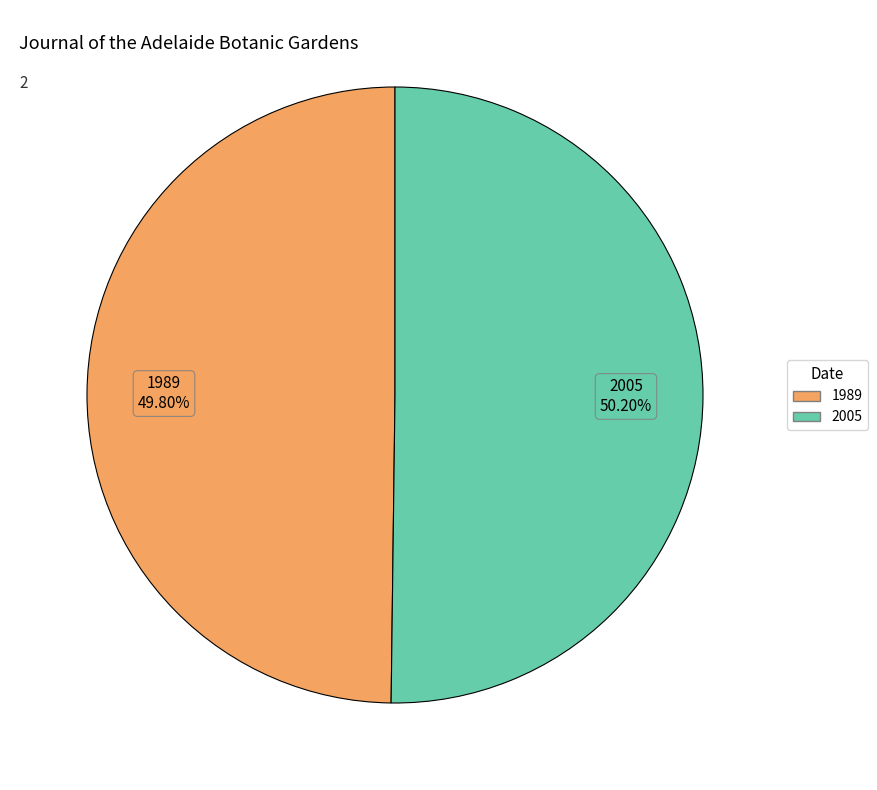

To the nearest percent, what percentage of the pie is 2005?

50%